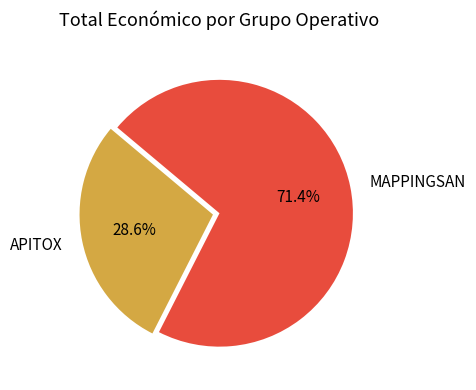

What is the ratio of the value at MAPPINGSAN to the value at APITOX?

2.5